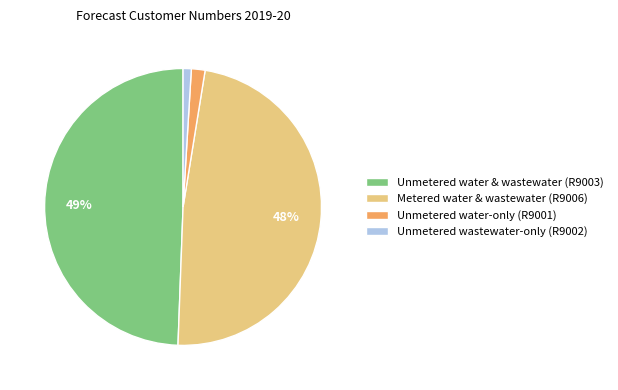

To the nearest percent, what is the difference between the largest and smallest slice percentages?

48%